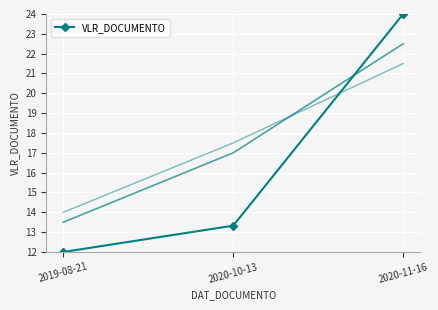

Which has a higher value, 2019-08-21 or 2020-11-16?

2020-11-16